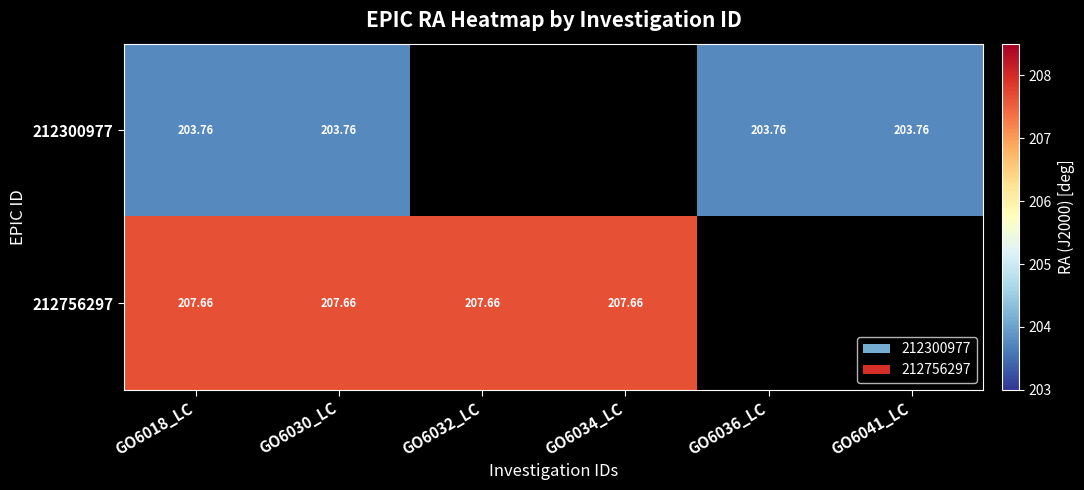

Is the value of 212300977 at GO6030_LC greater than the value of 212756297 at GO6018_LC?

No